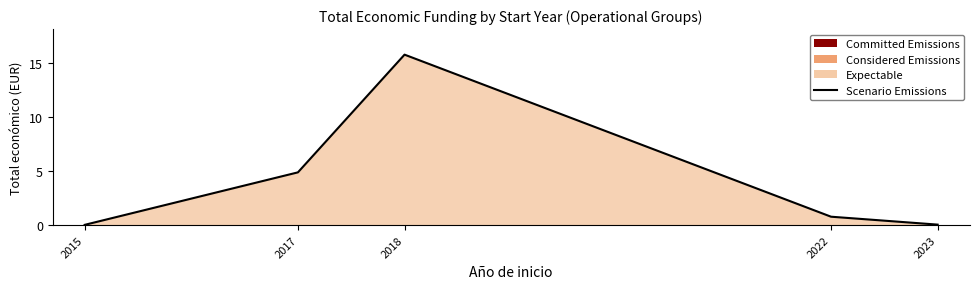

What is the difference between the second highest and minimum values?

4.9